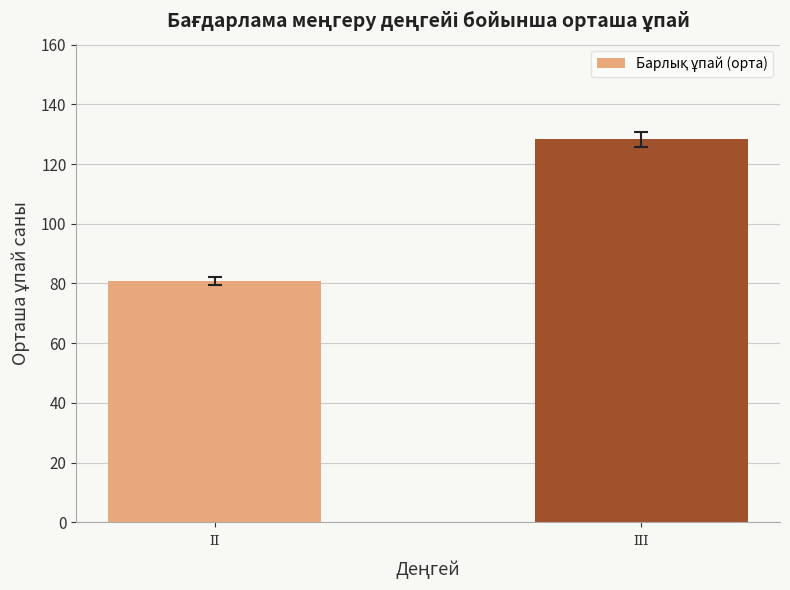

What is the smallest value displayed?

80.8